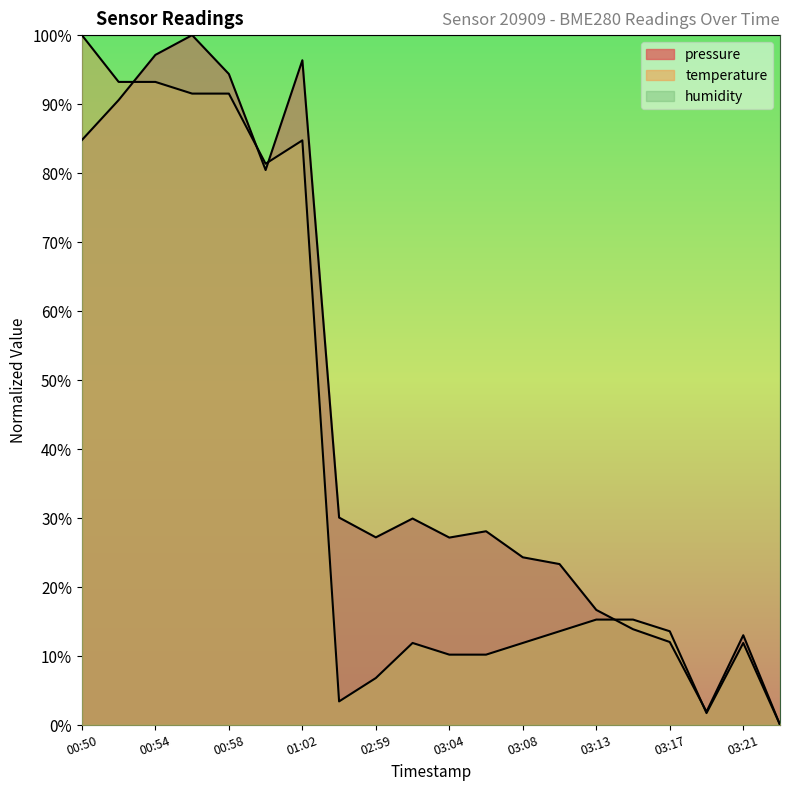

What is the difference between the second highest and second lowest values in the temperature series?

91.5